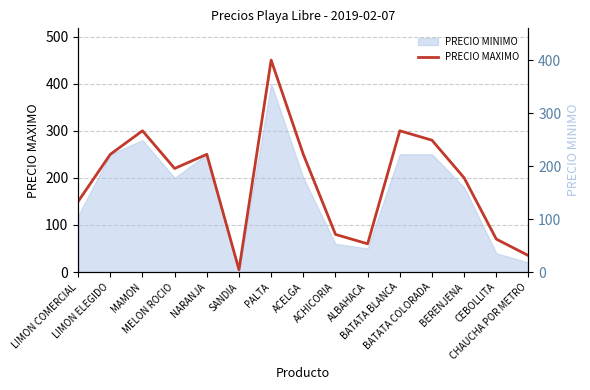

What is the label of the 6th point from the left?

SANDIA